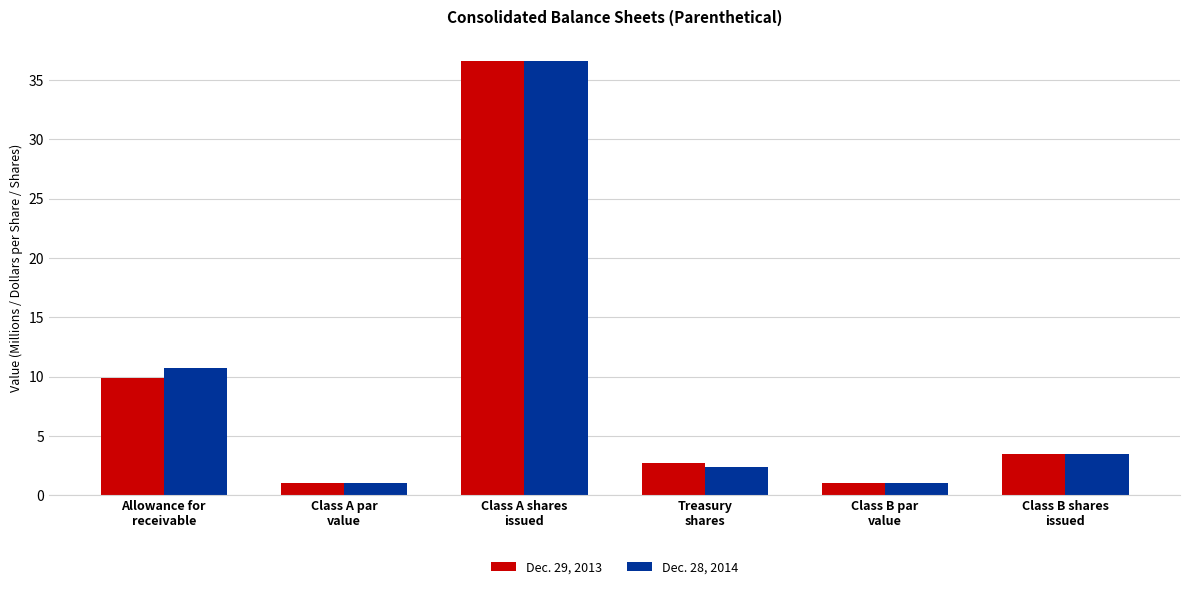

How many data points does each series have?

6